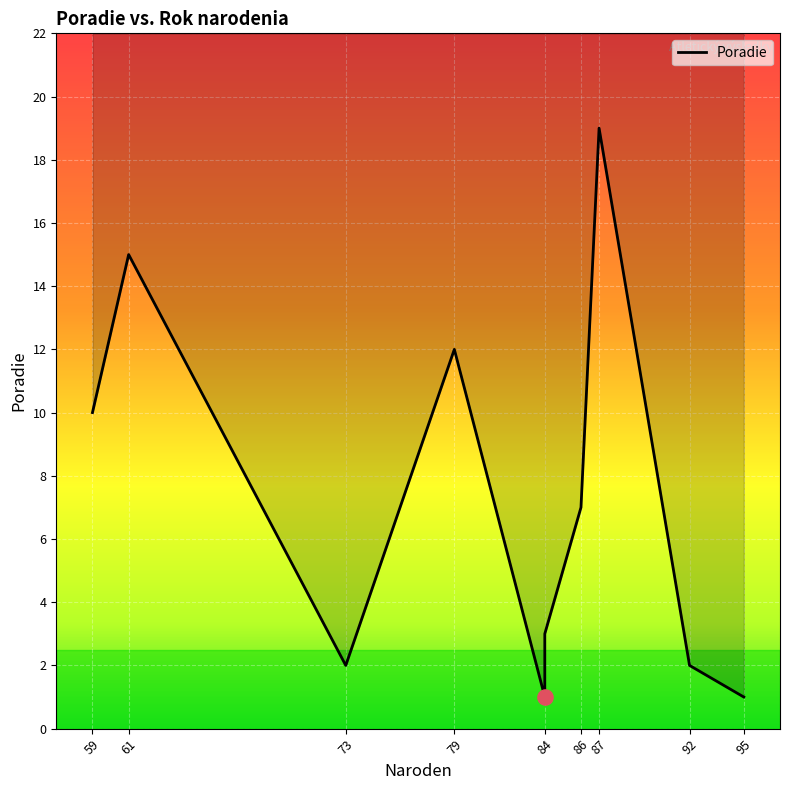

What is the change in value from 79 to 87?

+7